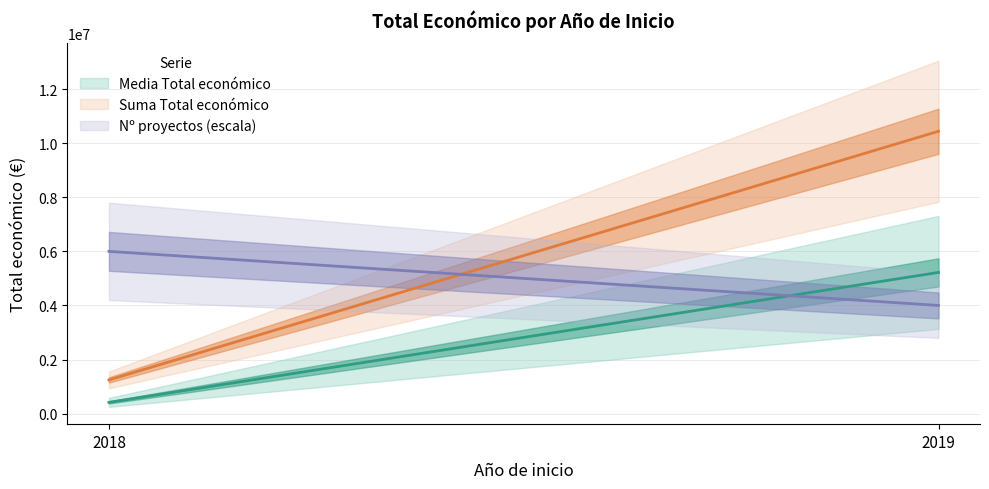

How many distinct data groups are displayed?

3